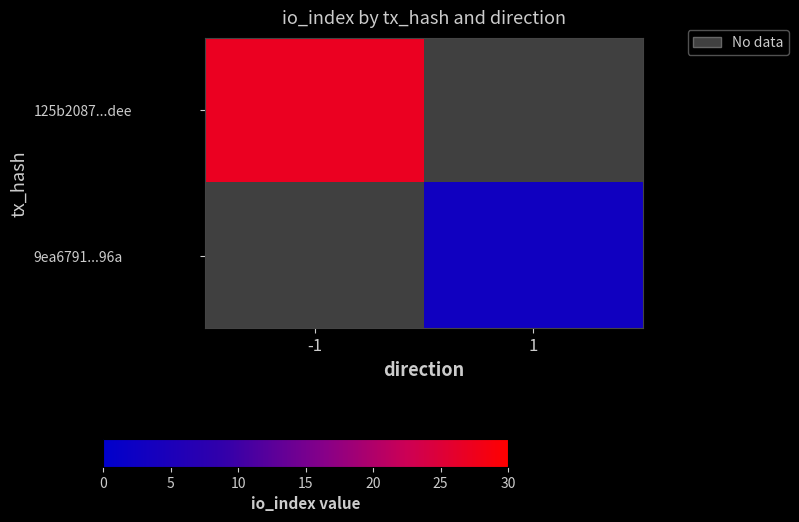

Rank the series by their average value, from highest to lowest.

125b2087...dee, 9ea6791...96a